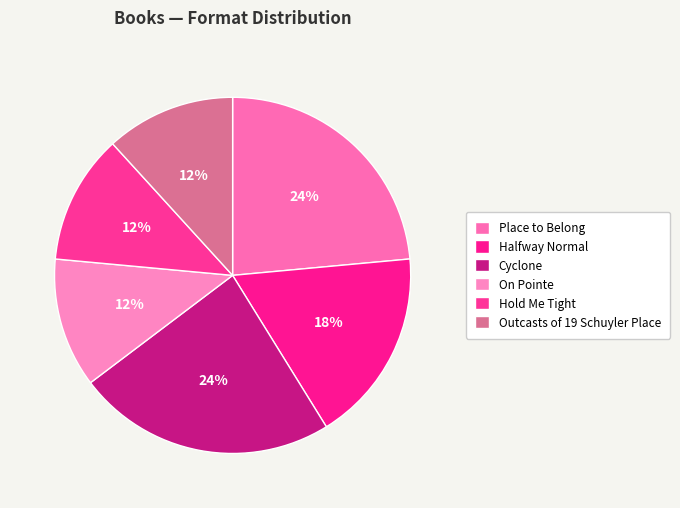

To the nearest percent, what is the difference between the largest and smallest slice percentages?

12%